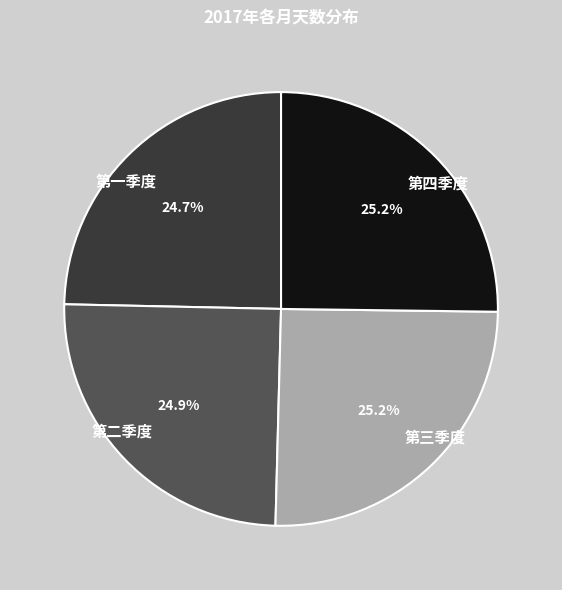

Is there a majority slice in this chart?

No